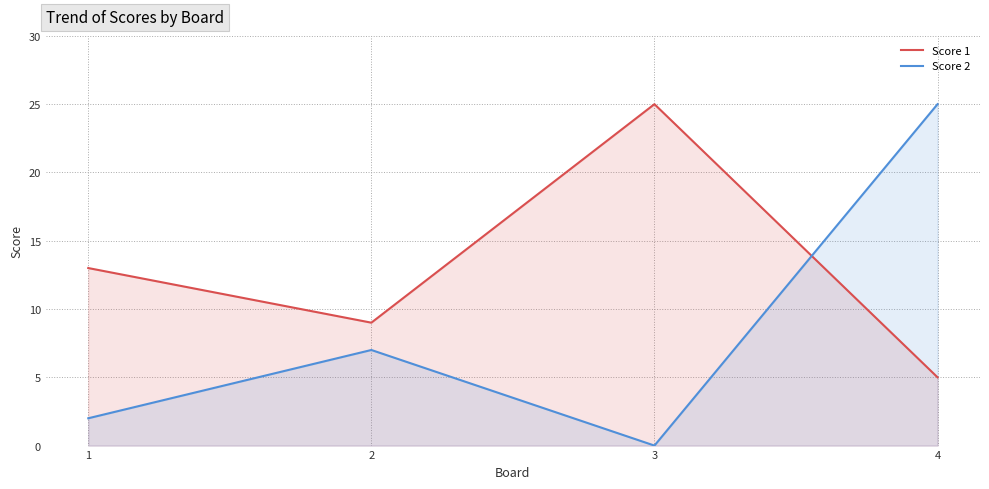

The Score 2 series shows 7 at 2. True or false?

True